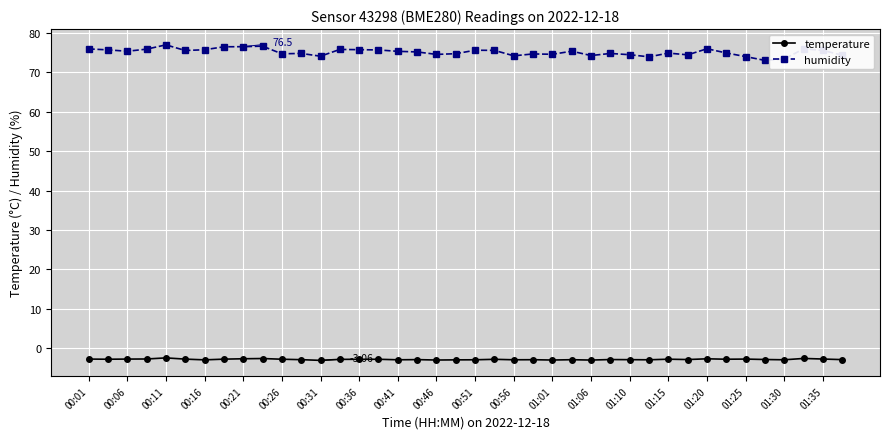

At how many categories does at least one series exceed 28?

40